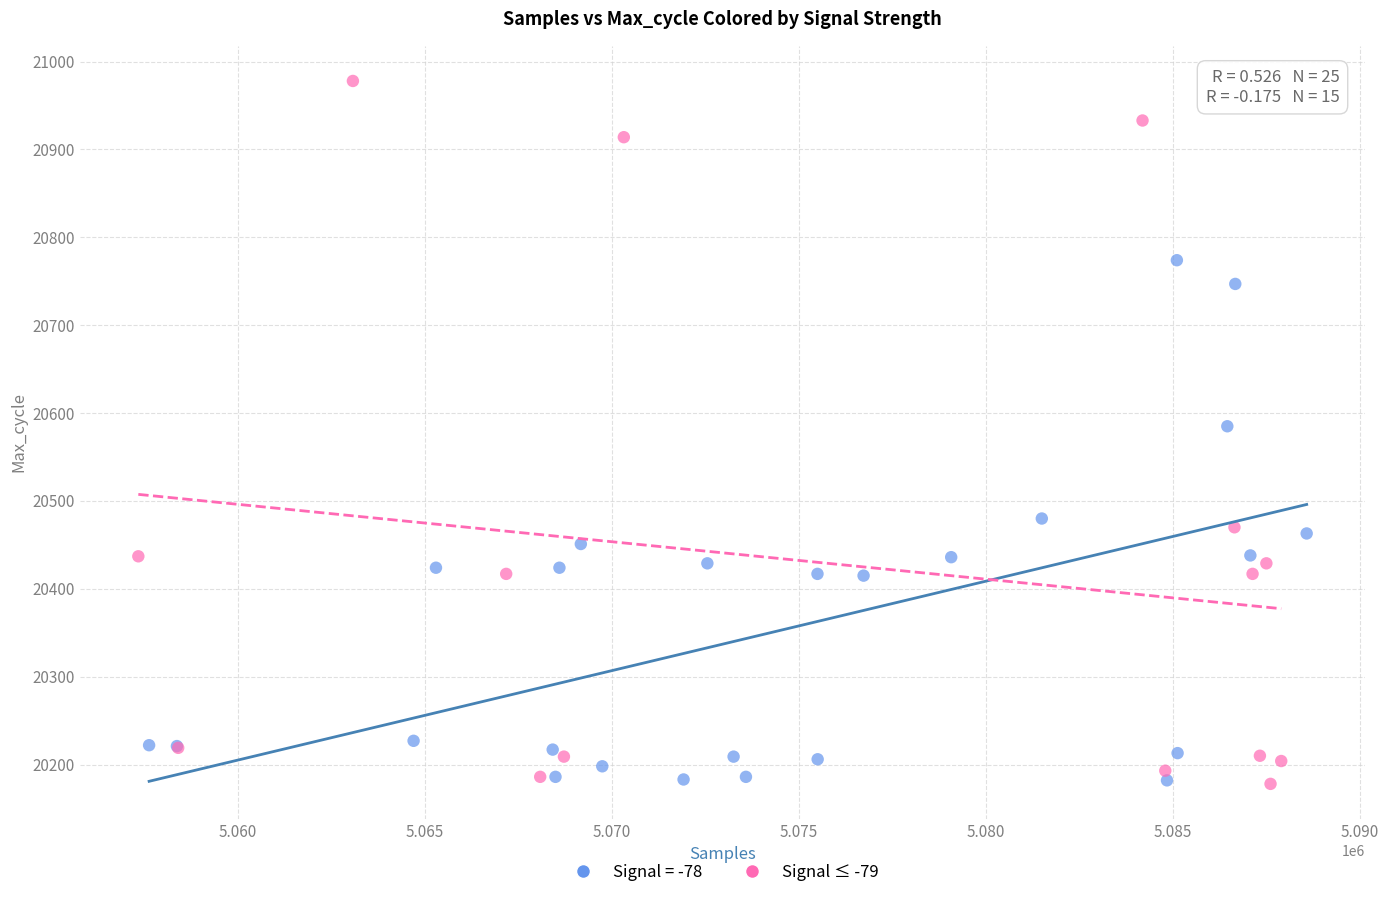

Which series has the widest spread of Y values?

Signal ≤ -79